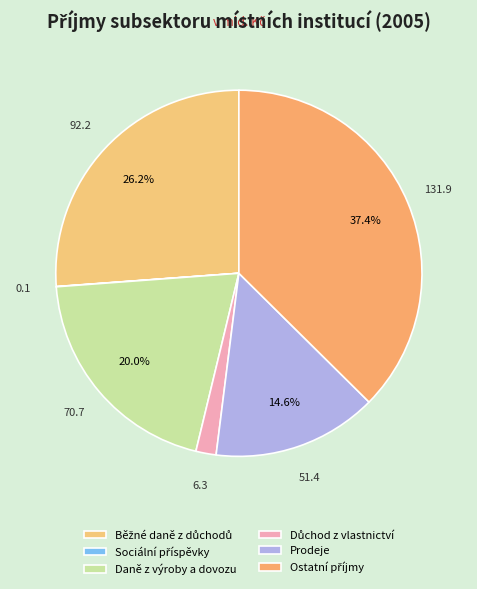

To the nearest percent, what percentage of the pie is Daně z výroby a dovozu?

20%